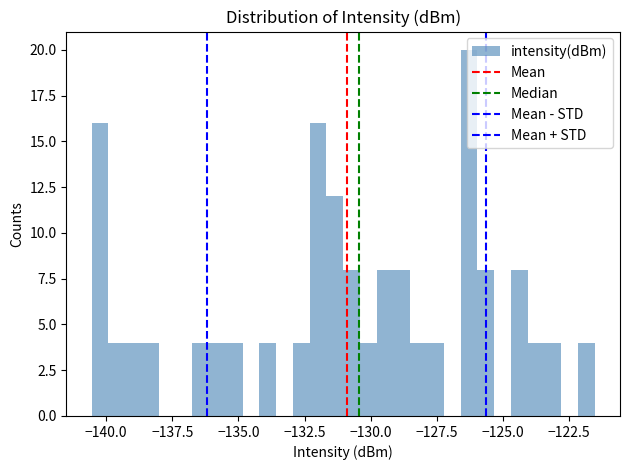

Around what value on the x-axis is the tallest bar? Give the approximate position of its centre, as read against the axis.

-126.5